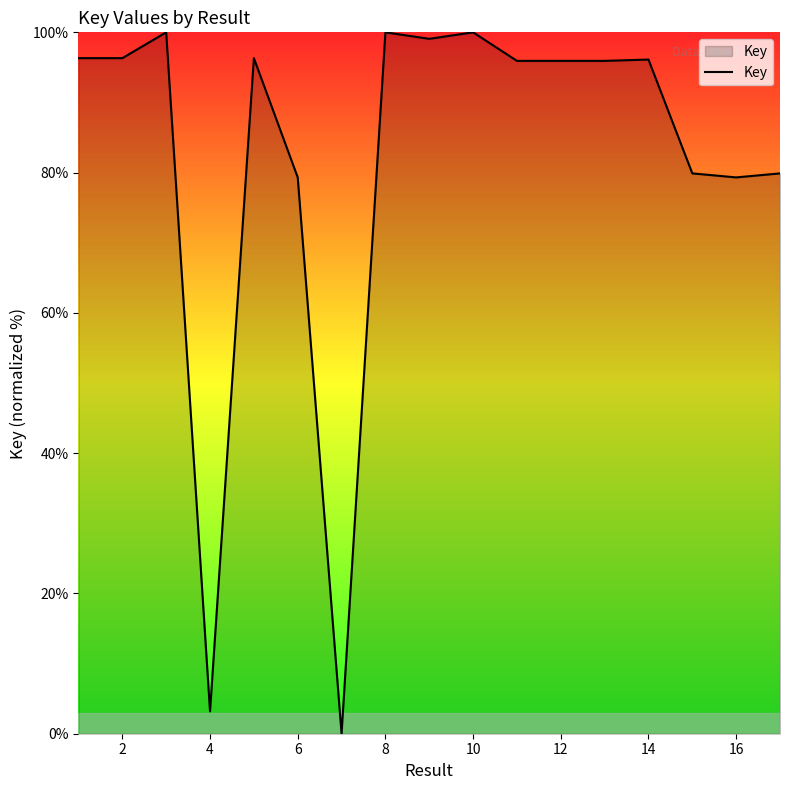

How many distinct data groups are displayed?

1